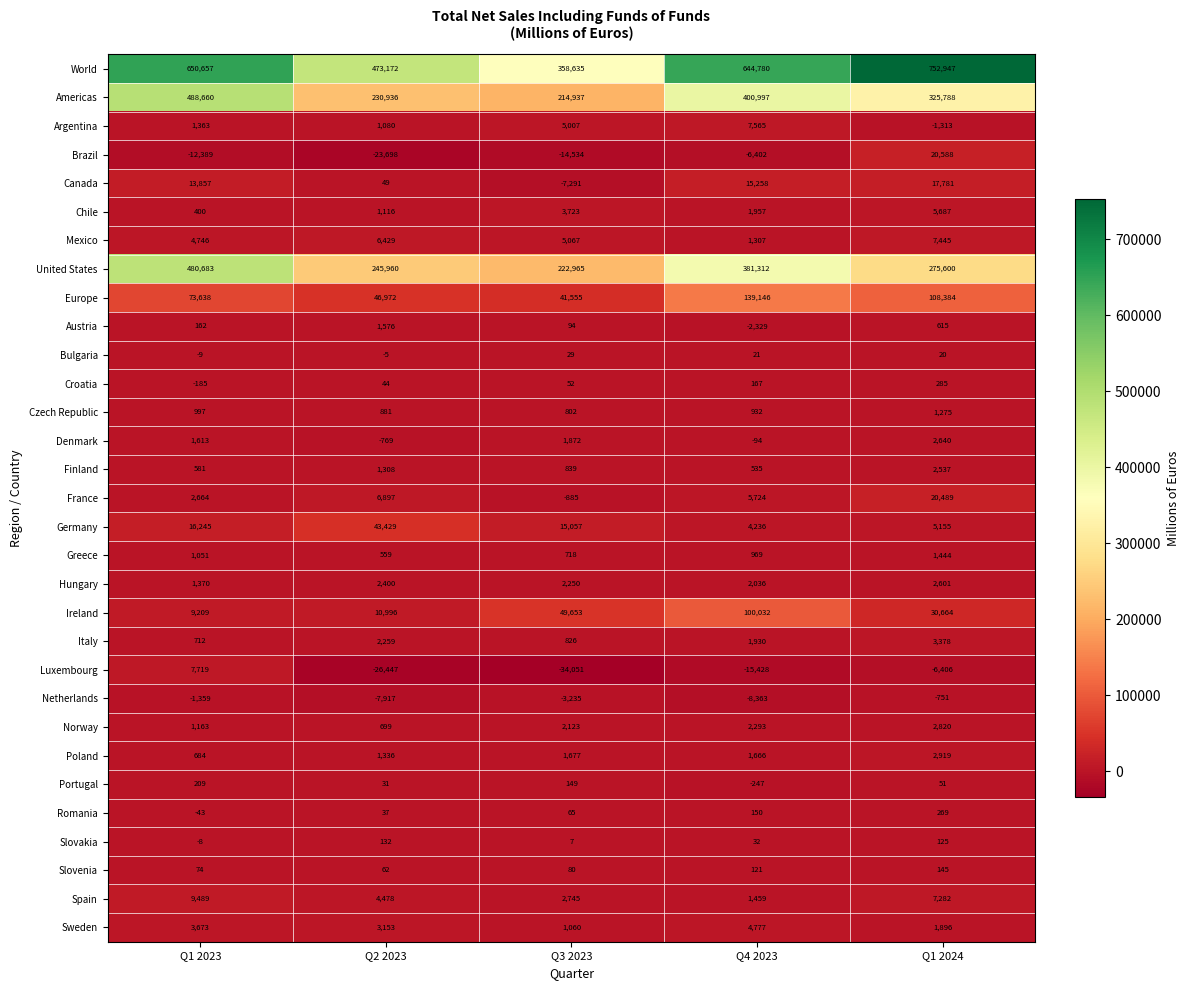

Is it true that Austria equals 2509 at Q2 2023?

False